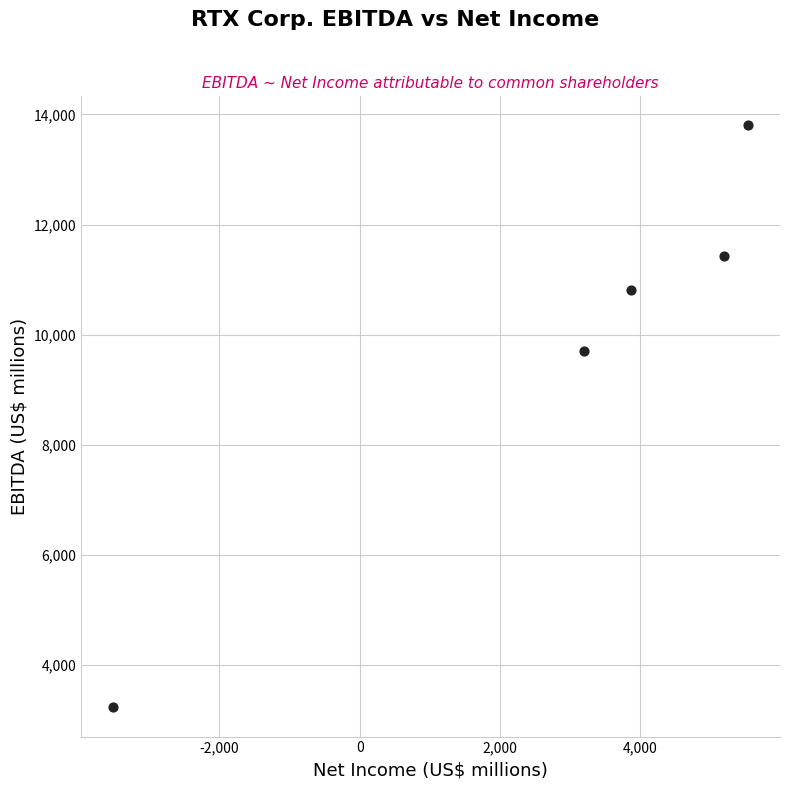

What Y value in the scatter plot is closest to 8516?

9700